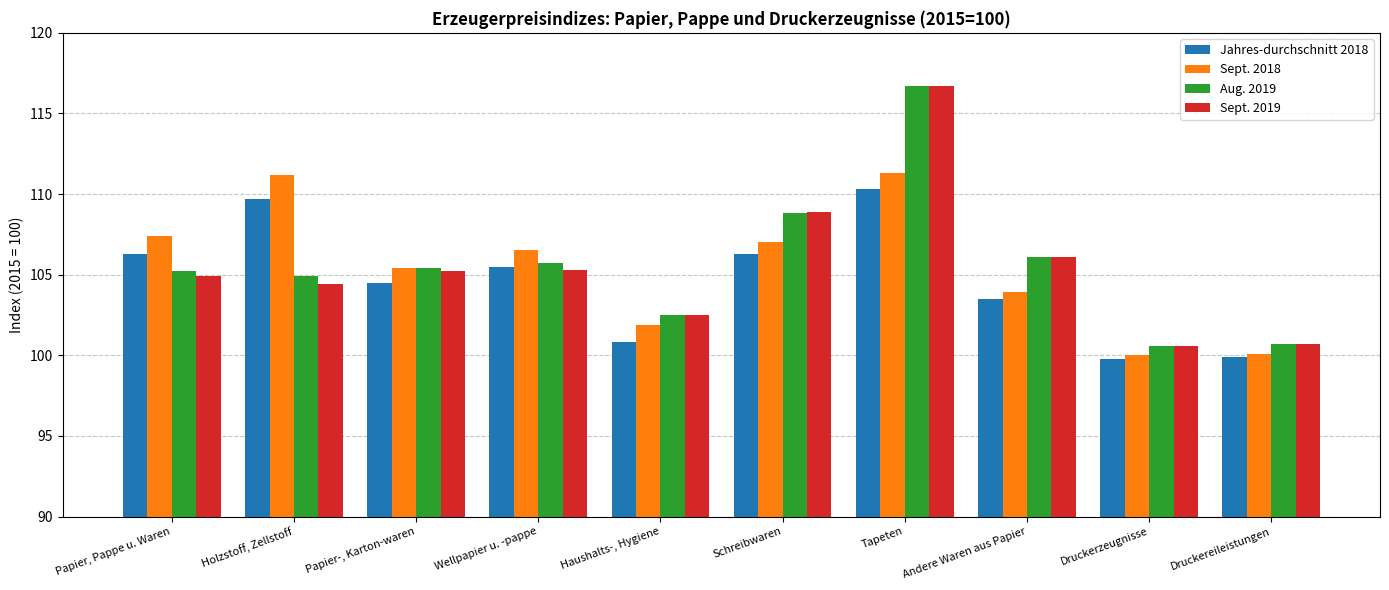

Where is Sept. 2019 nearest to the value 108?

Schreibwaren